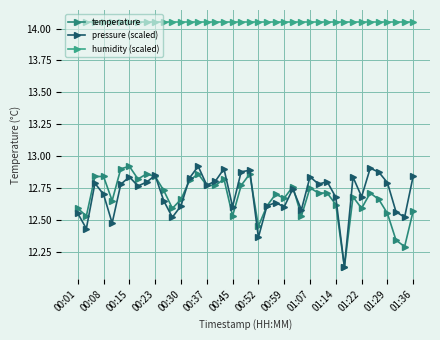

How many series are shown in this chart?

3